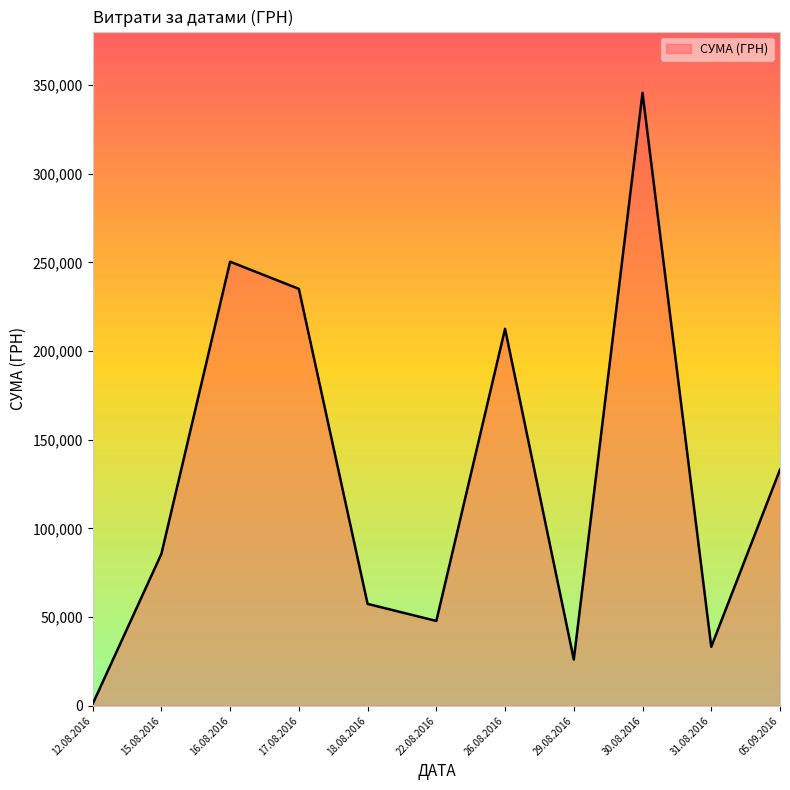

Where is the data nearest to the value 173342?

26.08.2016